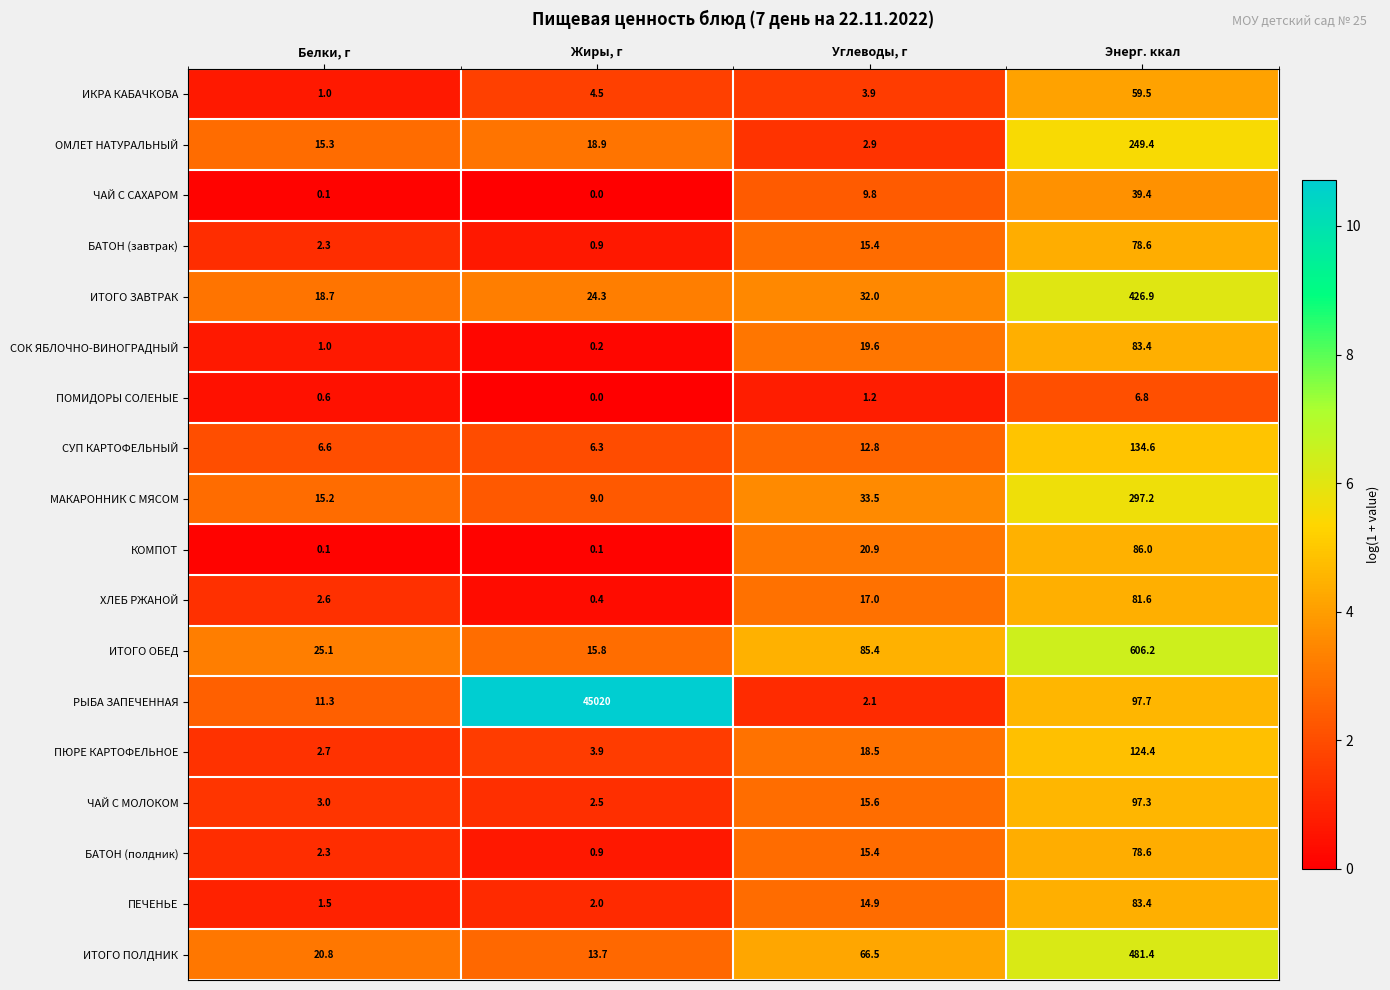

Which category has the highest value in the ИТОГО ОБЕД series?

Энерг. ккал